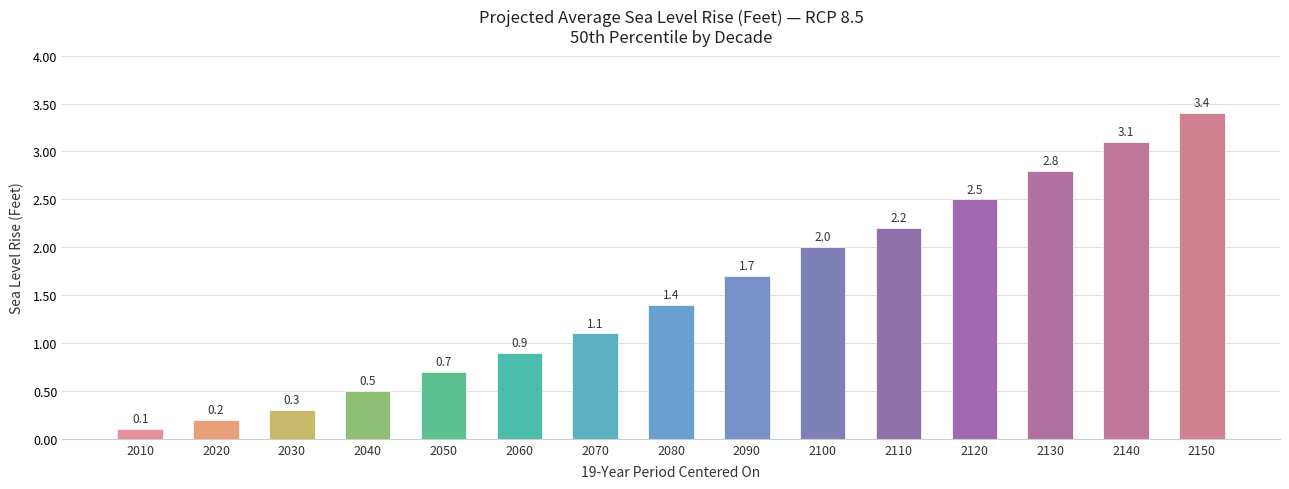

Is it true that the value at 2030 is 0.1?

False